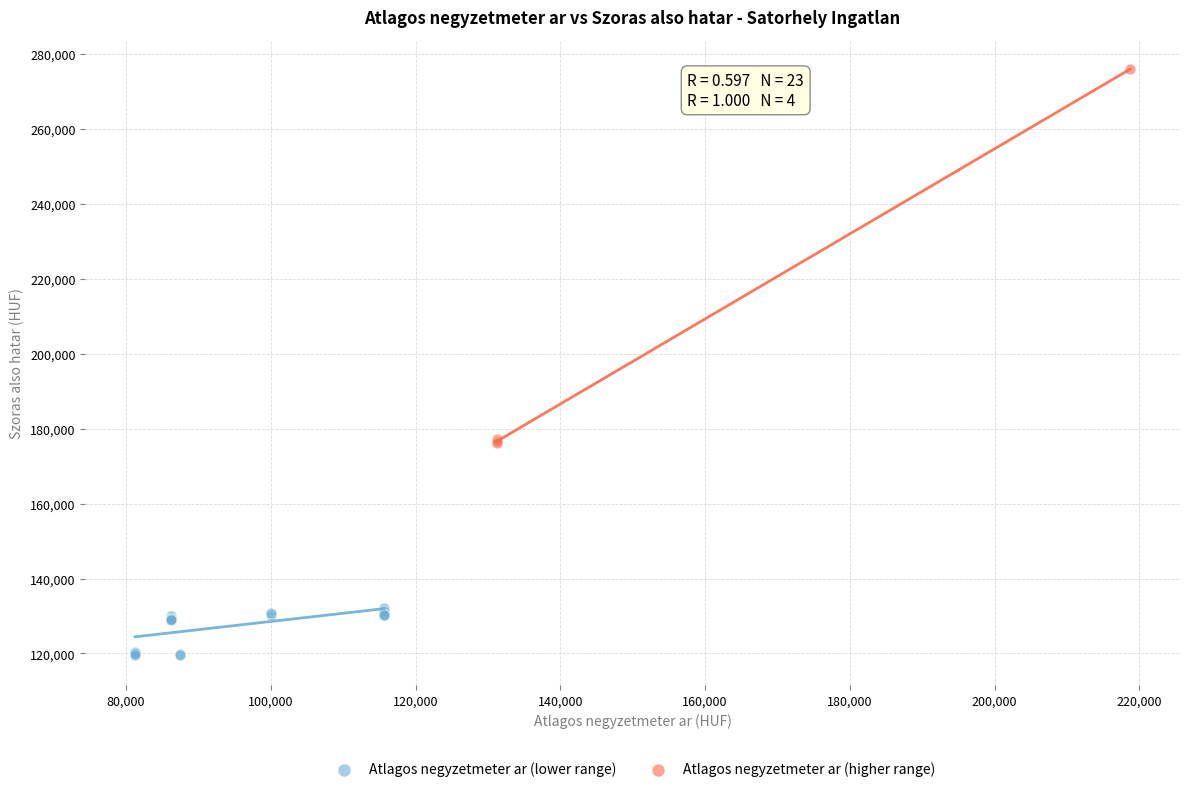

Which series contains the lowest Y value?

Atlagos negyzetmeter ar (lower range)